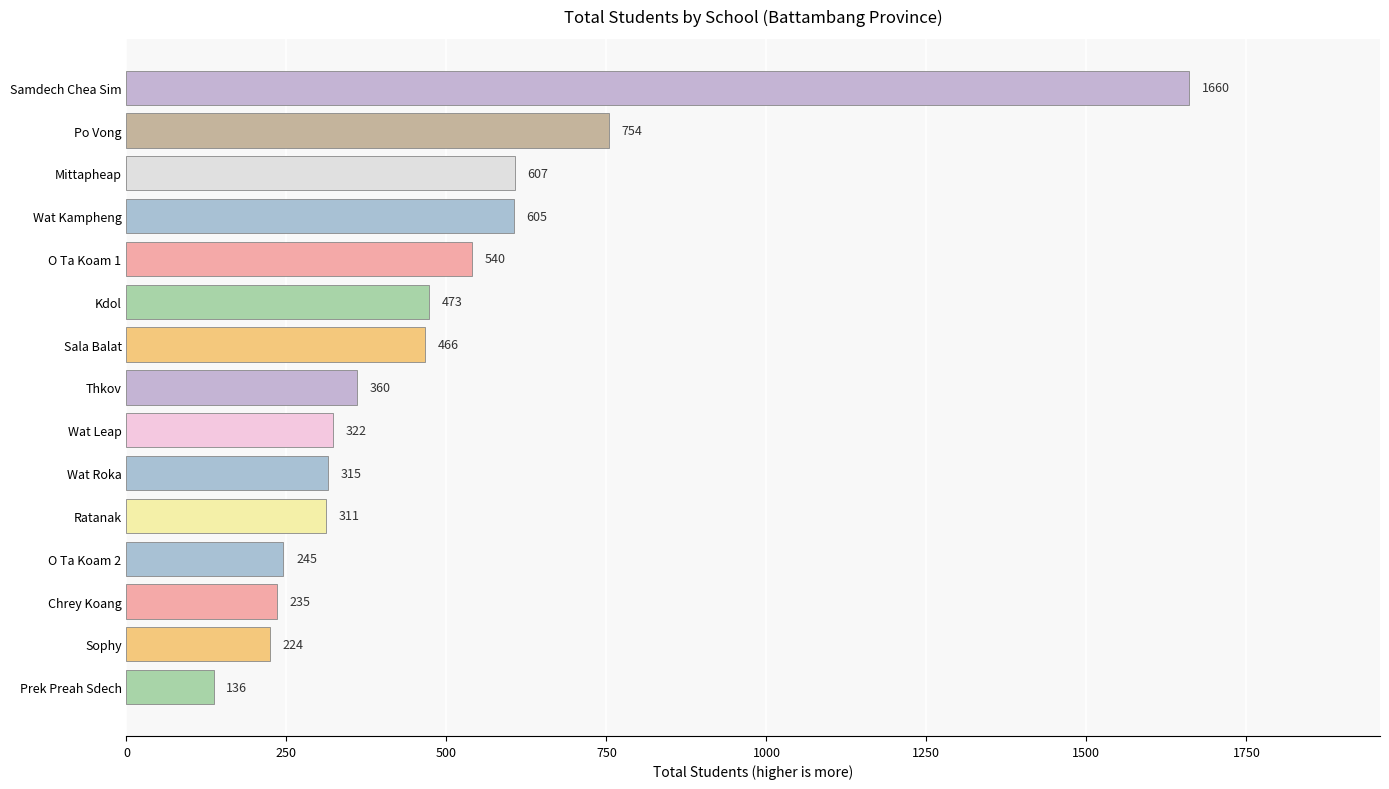

How many series are shown in this chart?

1